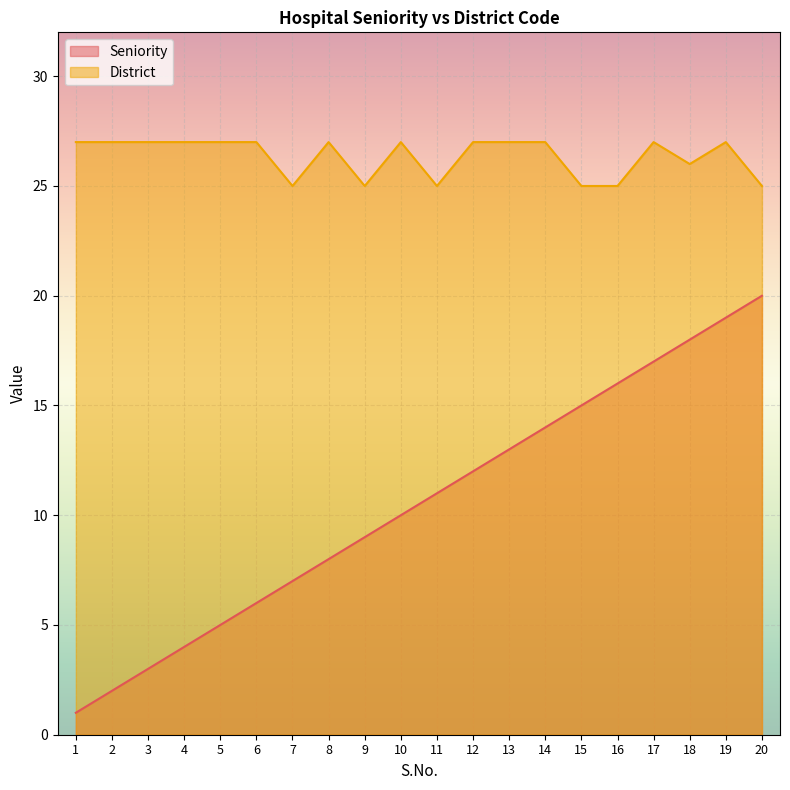

At which category does the chart reach its peak across all series?

1